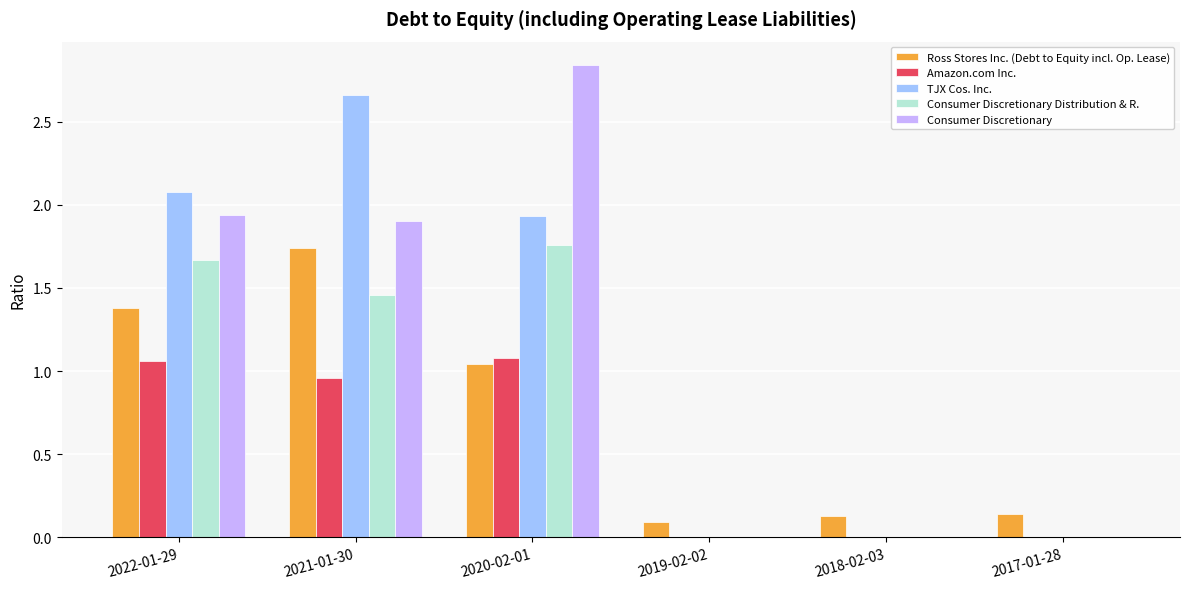

What is the sum of all TJX Cos. Inc. values?

6.7